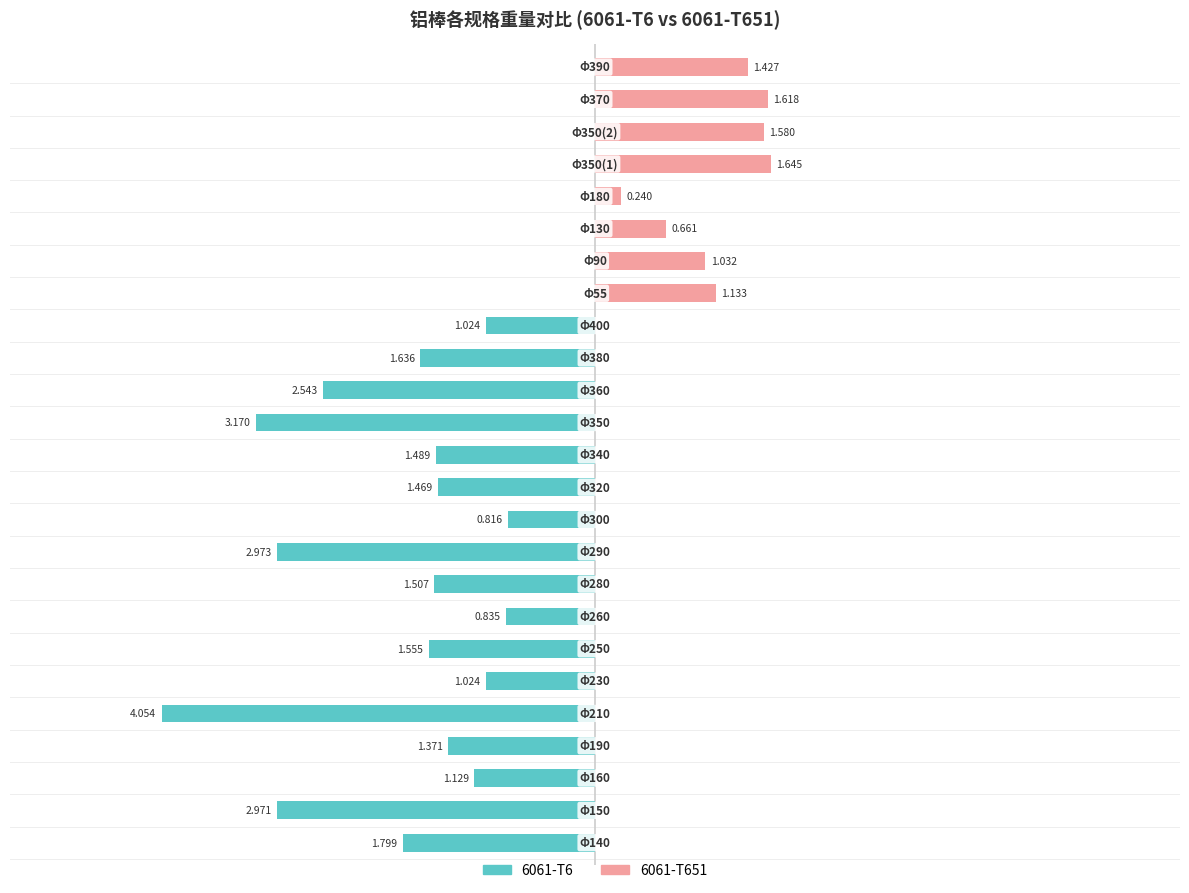

How many values in 6061-T651 are above zero?

8